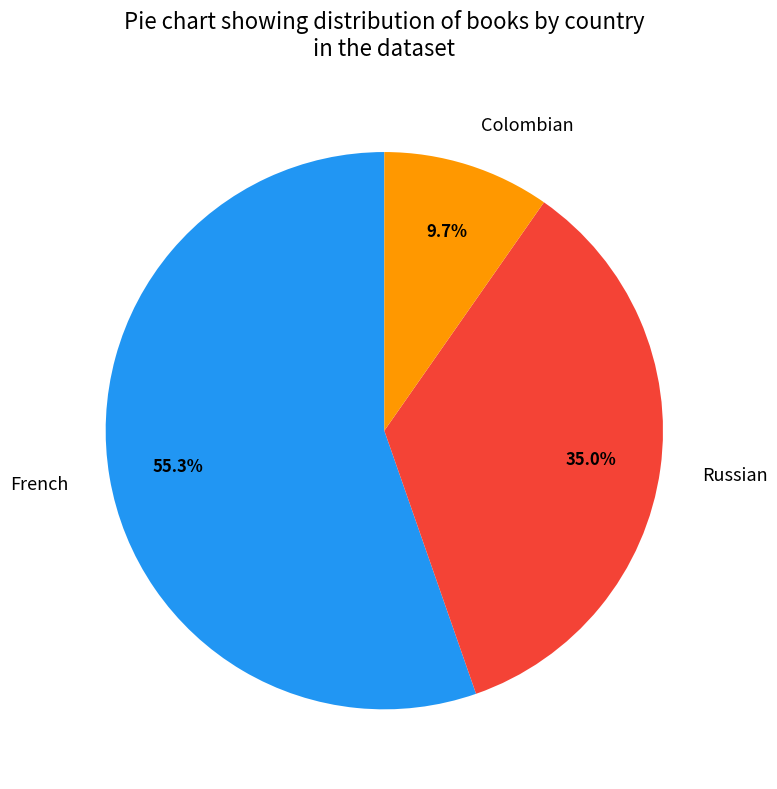

Which slice is the largest?

French